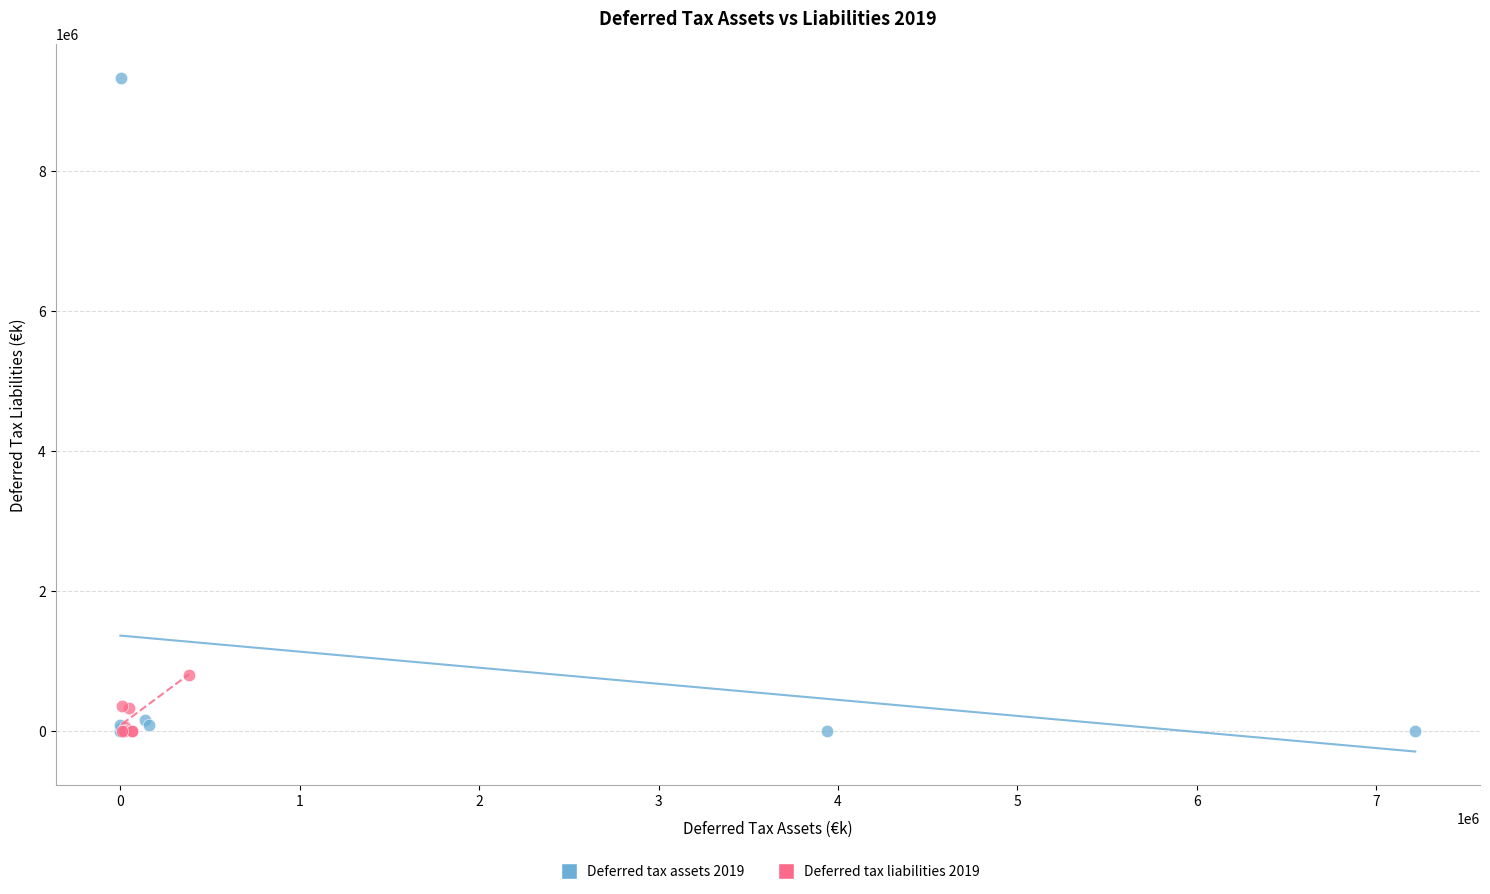

Which series reaches the maximum Y coordinate?

Deferred tax assets 2019